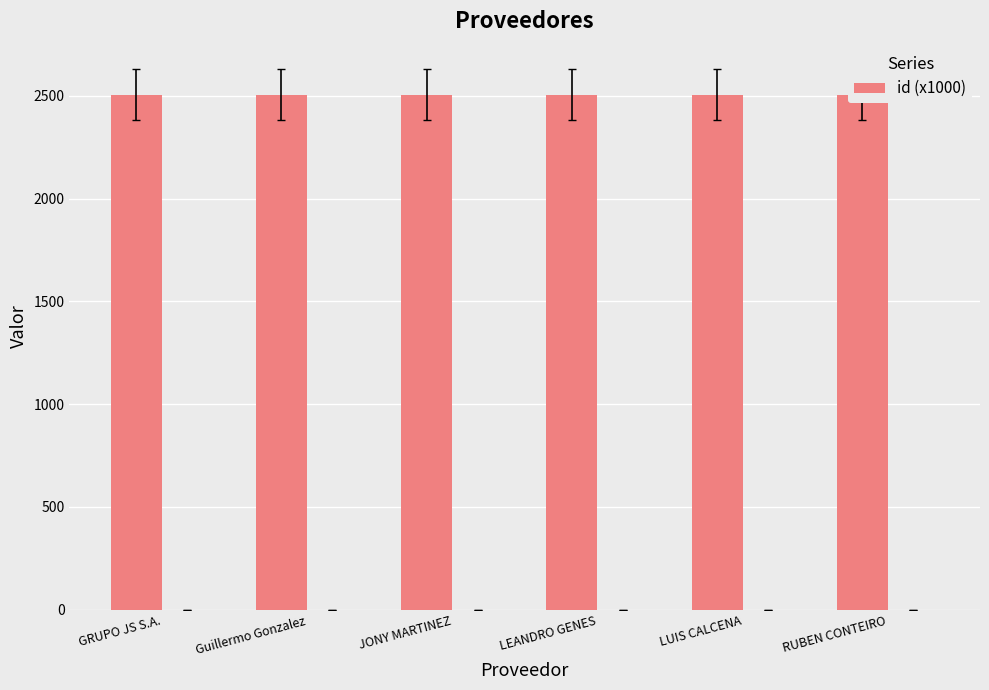

What is the greatest value displayed?

2505.4